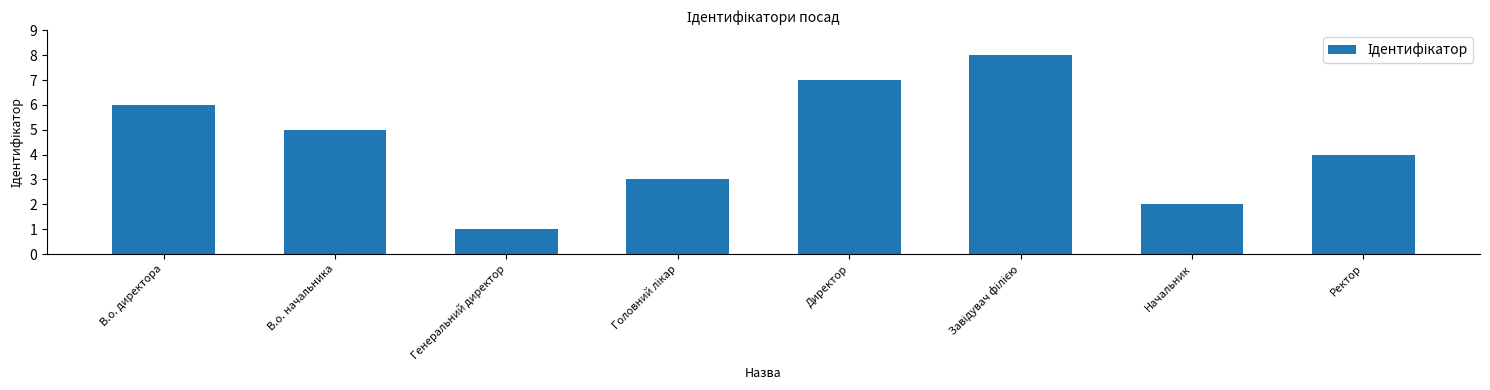

Which category has the lowest value across all series?

Генеральний директор